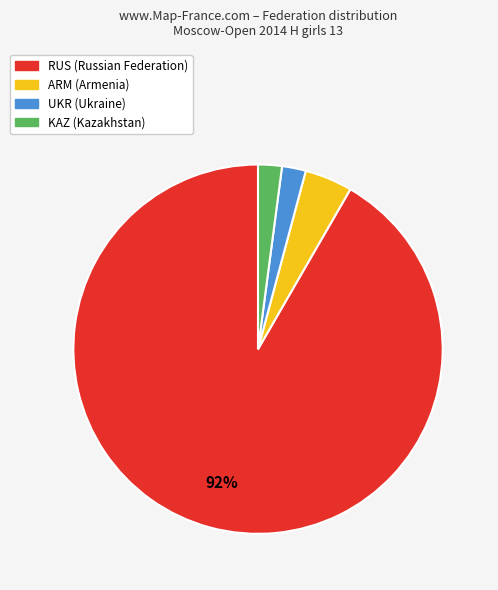

Do RUS and ARM together represent more than half of the pie?

Yes